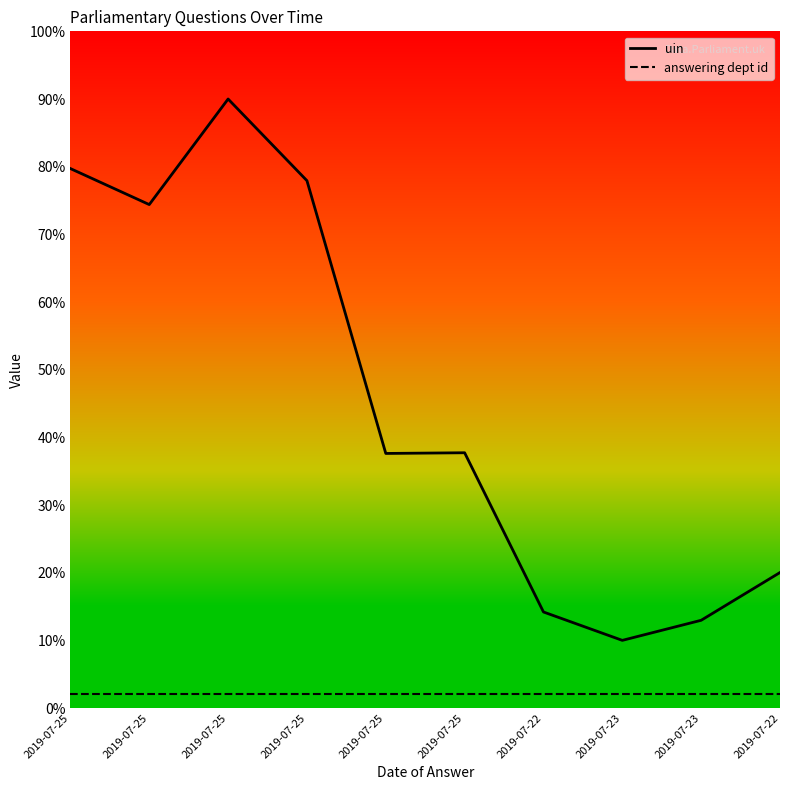

Between 2019-07-22 and 2019-07-23, which series saw the biggest shift?

uin